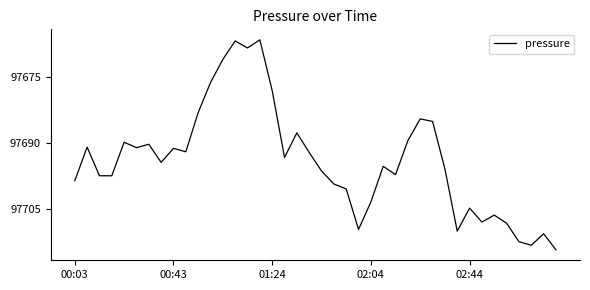

What is the greatest value displayed?

97714.4